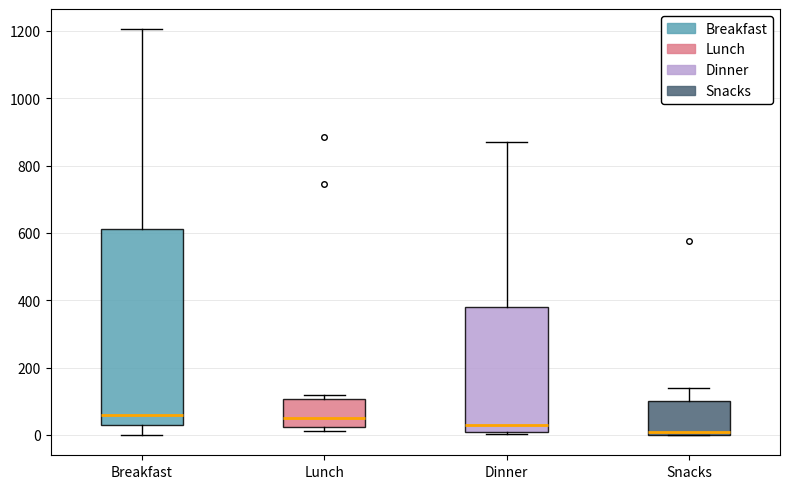

Which box's median line is the lowest?

Snacks